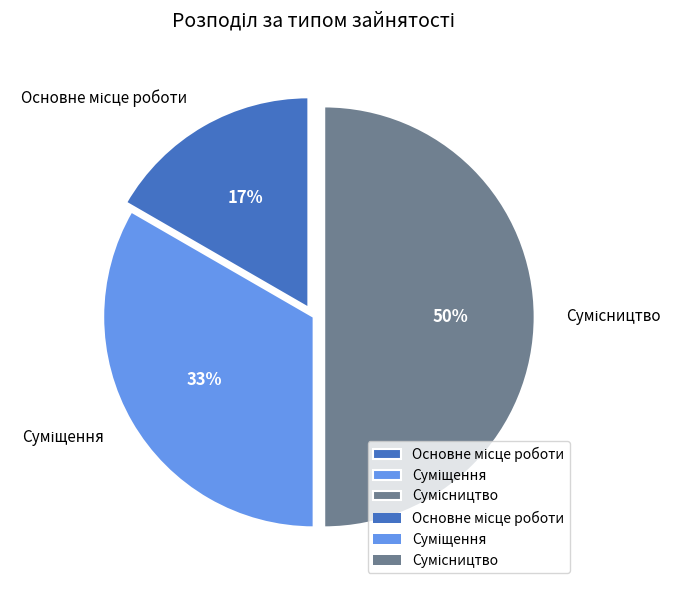

To the nearest percent, what is the average slice percentage?

33%